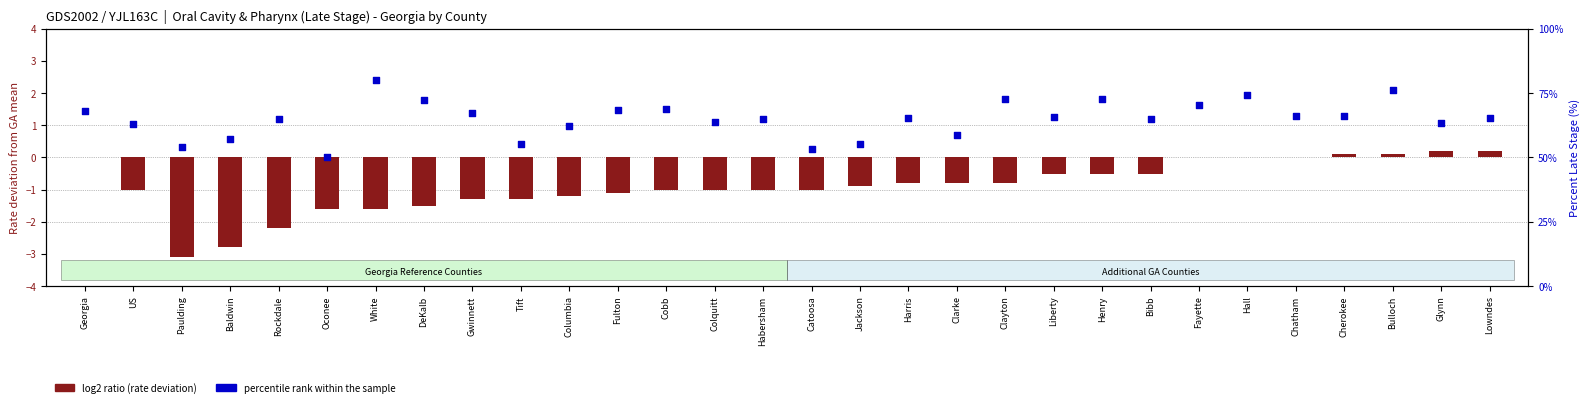

Which series has the largest total across all categories?

percentile rank within the sample